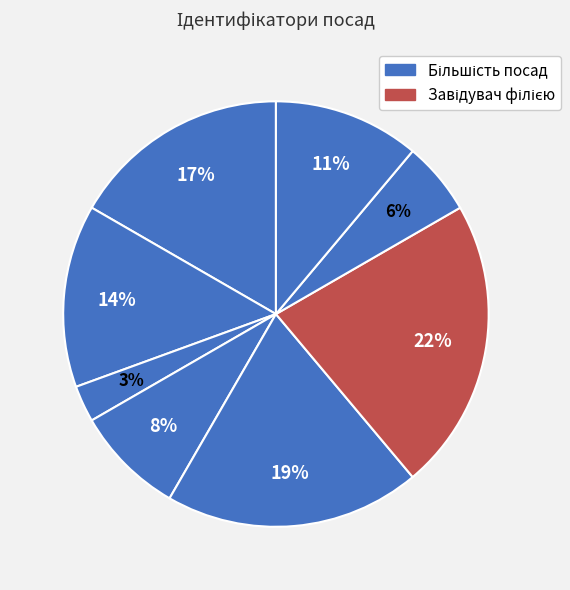

How many slices are in this pie chart?

8